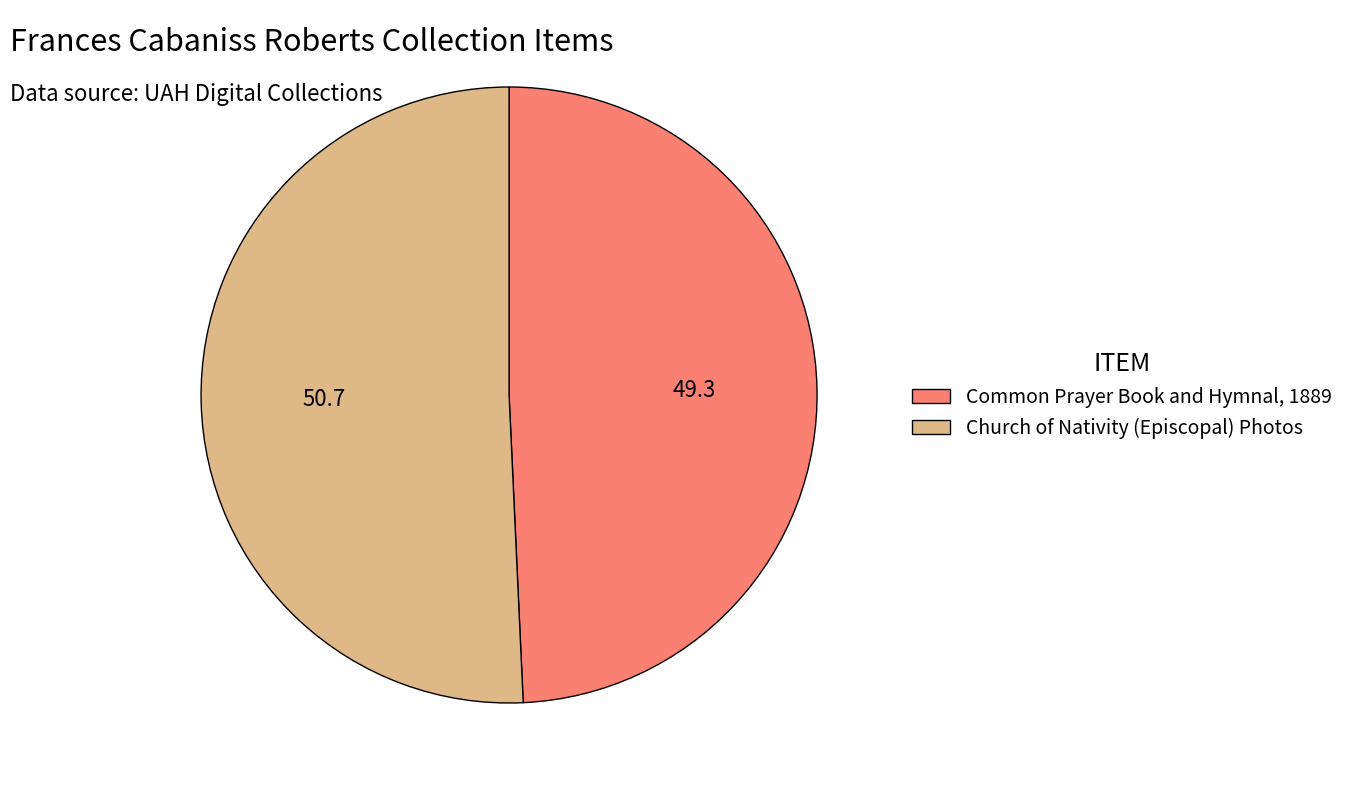

Does Common Prayer Book and Hymnal, 1889 represent more than half of the total?

No